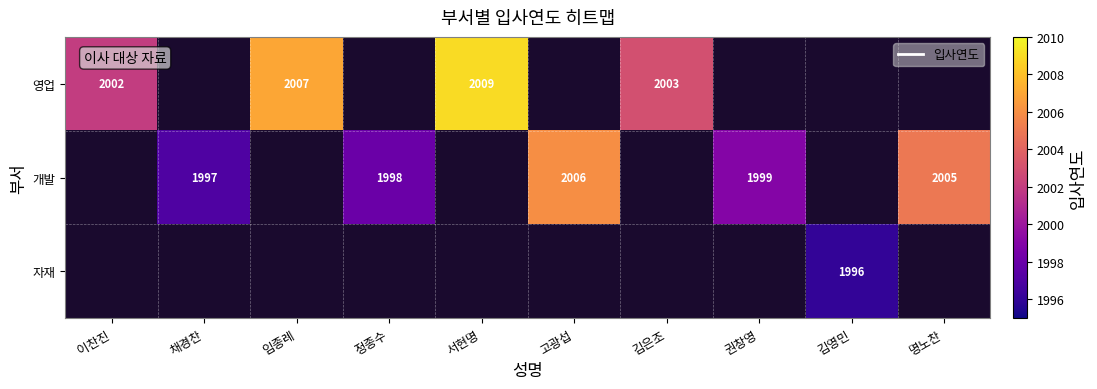

What is the sum of the 개발 values at 채경찬 and 고광섭?

4003